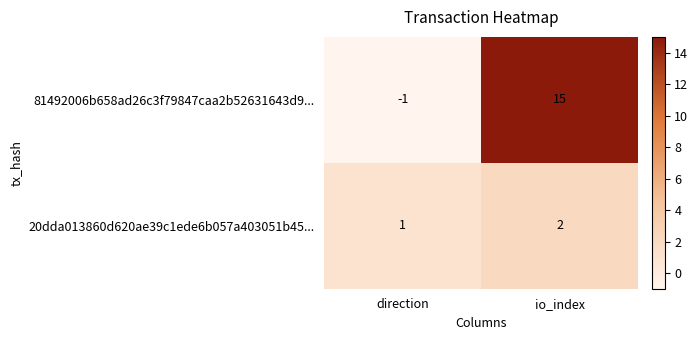

What is the difference between the 81492006b658ad26c3f79847caa2b52631643d9... values at direction and io_index?

16